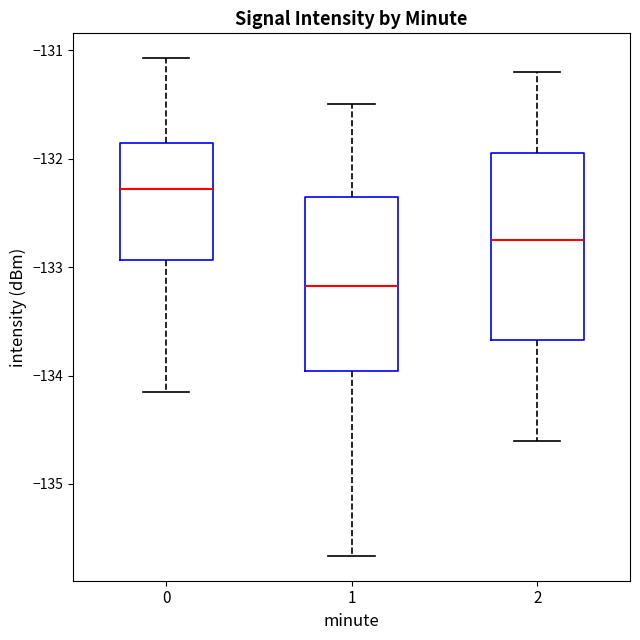

Where is the lower edge of the box at x = 1 on the y-axis? The values are not printed on the chart, so give them approximately, as read against the axis.

-134.0